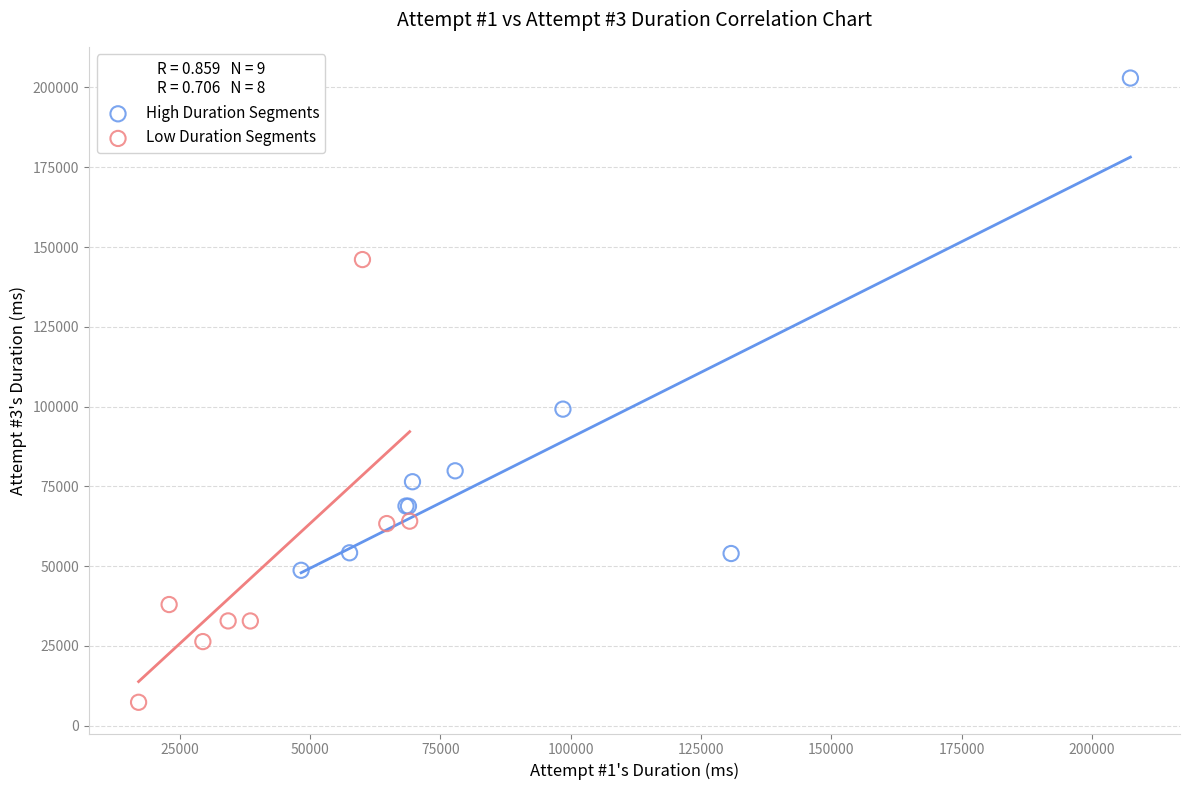

Which series has the largest Y range (max minus min)?

High Duration Segments